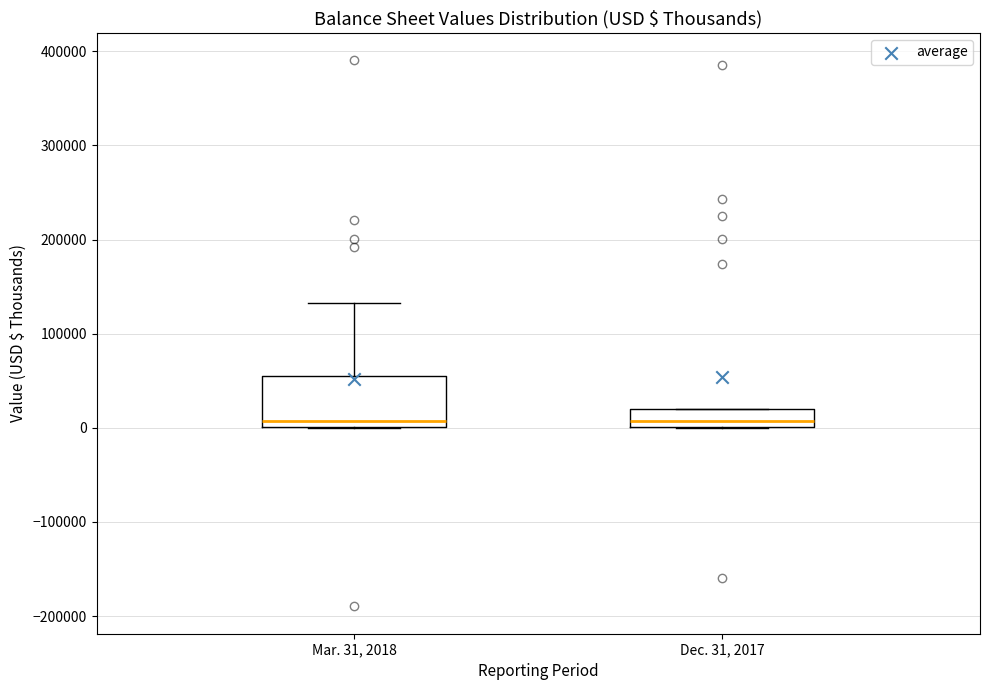

Where is the lower edge of the box for Dec. 31, 2017 on the y-axis? The values are not printed on the chart, so give them approximately, as read against the axis.

0